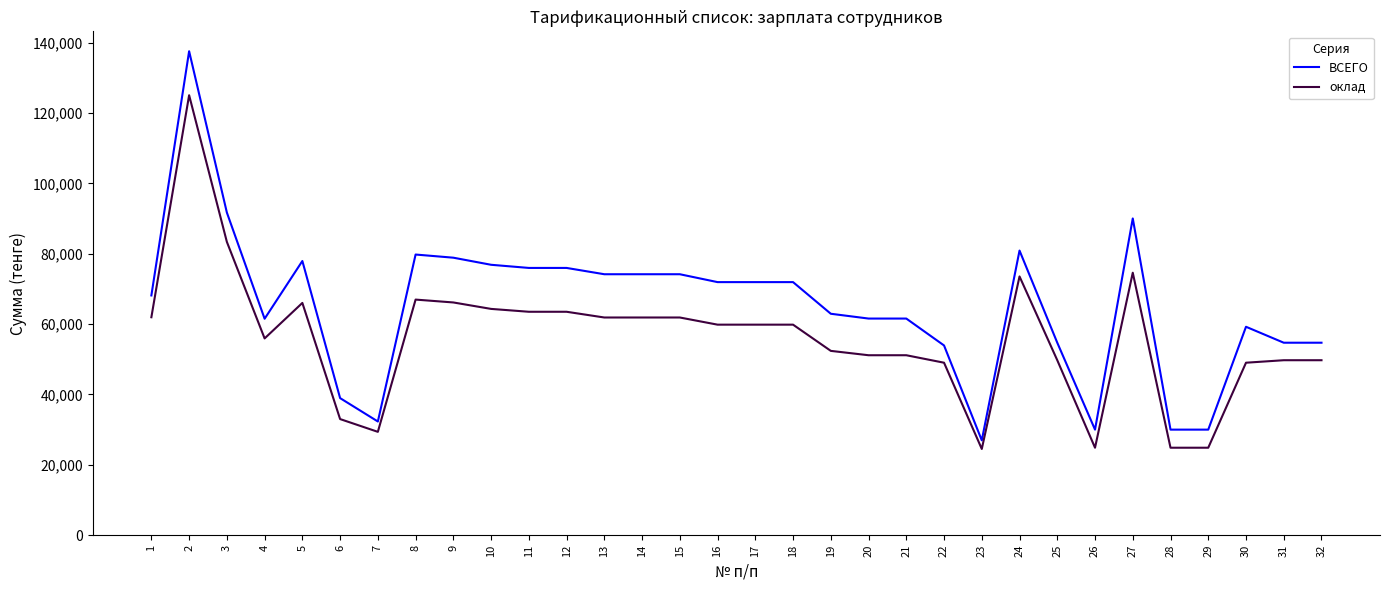

Which label corresponds to the largest value in the chart?

2